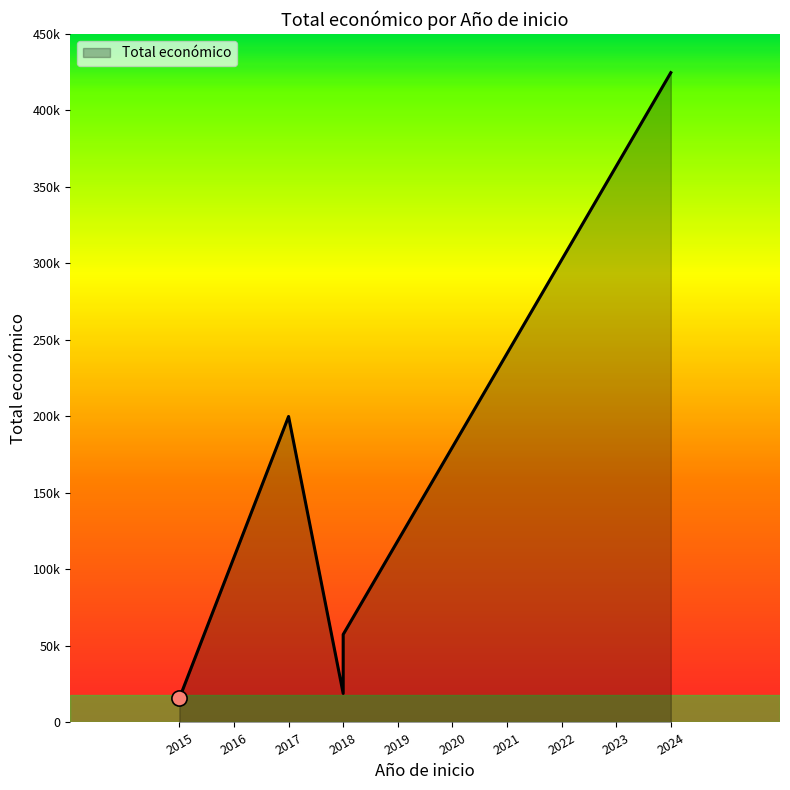

Approximately how many times larger is the value at 2015 compared to 2018?

0.3